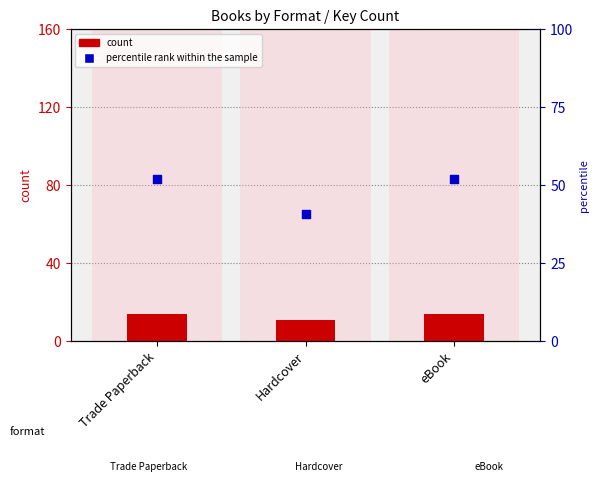

What are all the series names shown in the legend?

count, percentile rank within the sample